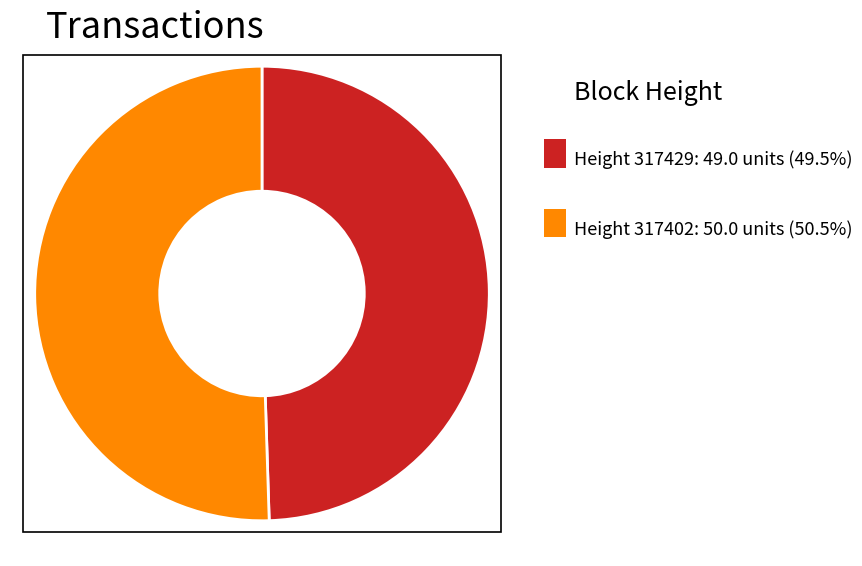

Count the number of slices in the pie.

2